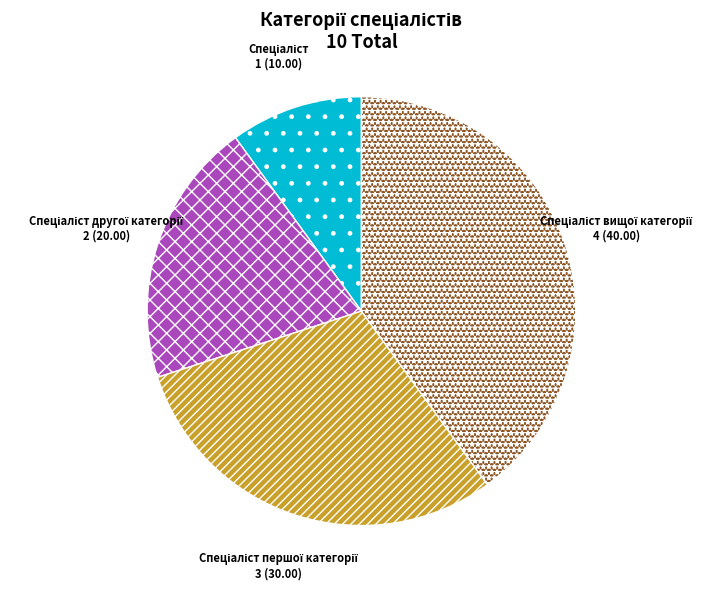

Is there any slice that represents more than half of the pie?

No